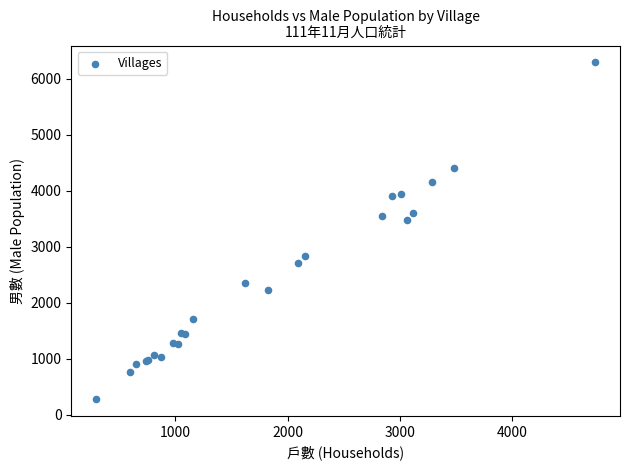

What Y value in the scatter plot is closest to 3290?

3484